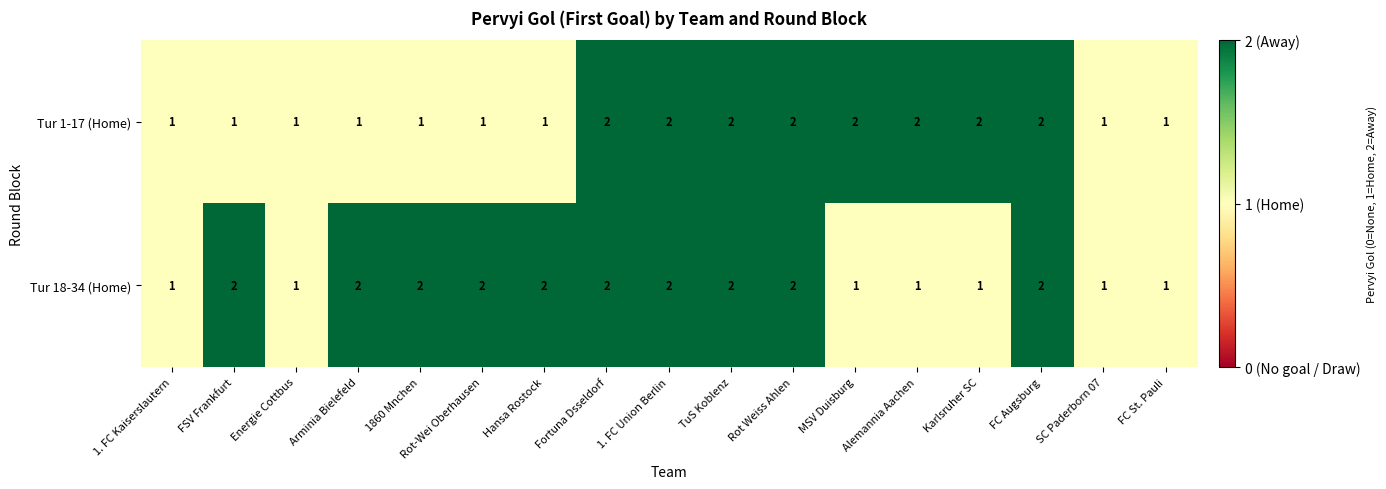

The value of Tur 1-17 (Home) at Hansa Rostock is 1. True or false?

True